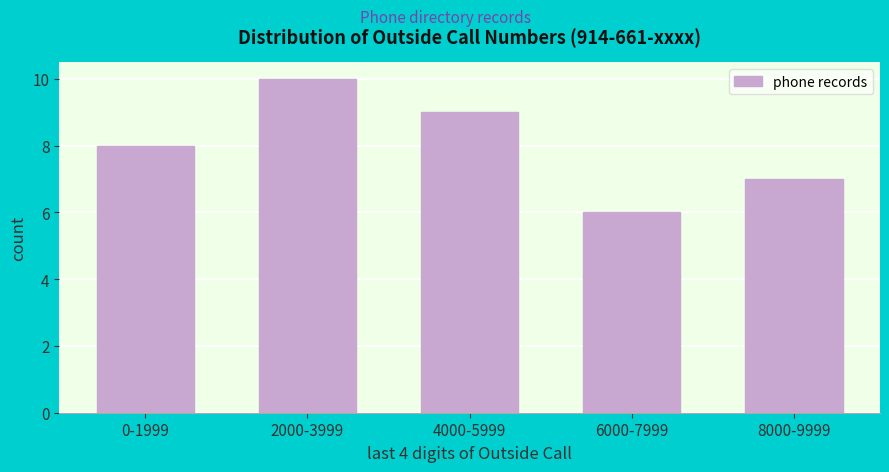

Reading left to right, extract all data points from this chart.

8	10	9	6	7